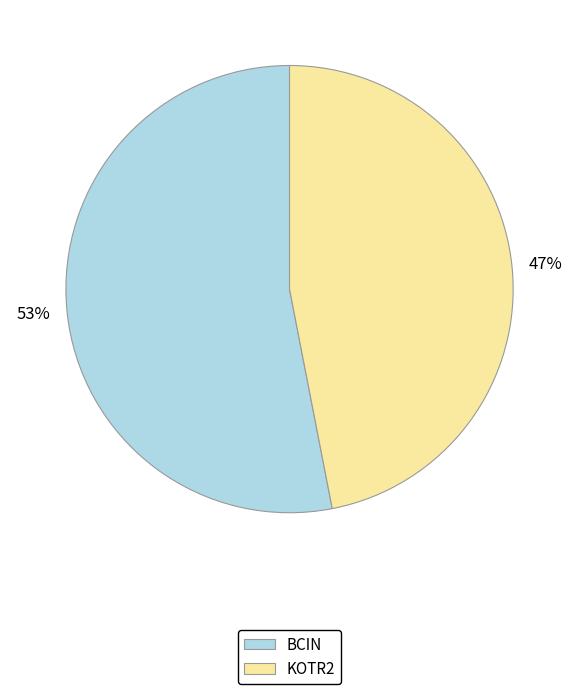

Which category has the biggest portion of the pie?

BCIN